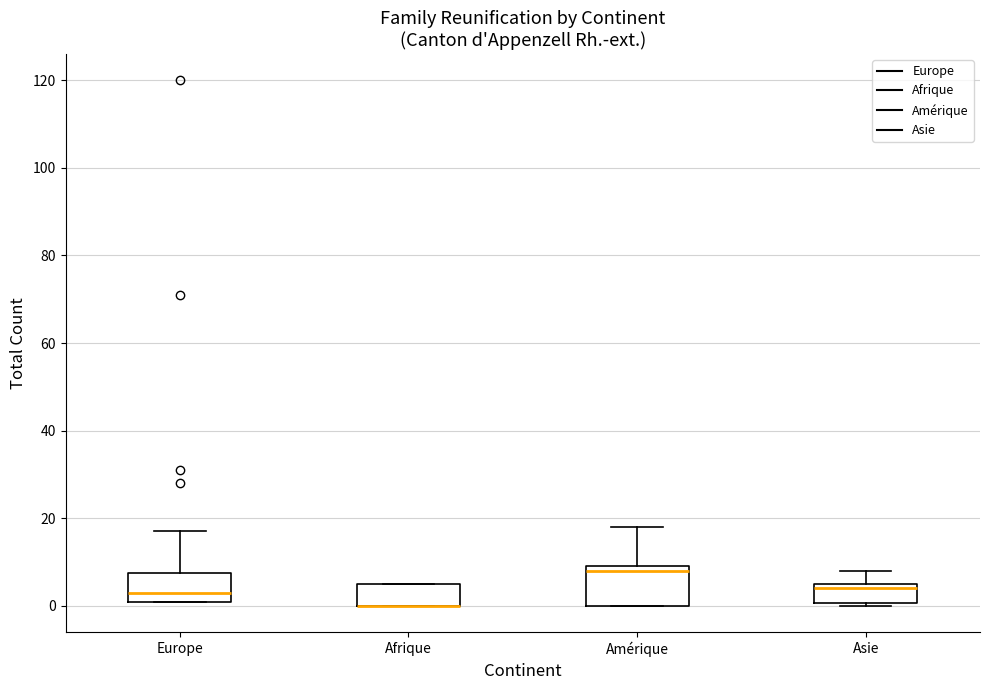

Reading left to right, read every box against the y-axis: the position of its median line, the range the box covers, and the ends of its whiskers. The values are not printed on the chart, so give them approximately, as read against the axis.

Europe: median 4, box 2 to 8, whiskers 2 to 18
Afrique: median 0 (drawn on the box's lower edge), box 0 to 6, whiskers 0 to 6
Amérique: median 8, box 0 to 10, whiskers 0 to 18
Asie: median 4, box 0 to 6, whiskers 0 (just below the box's lower edge) to 8